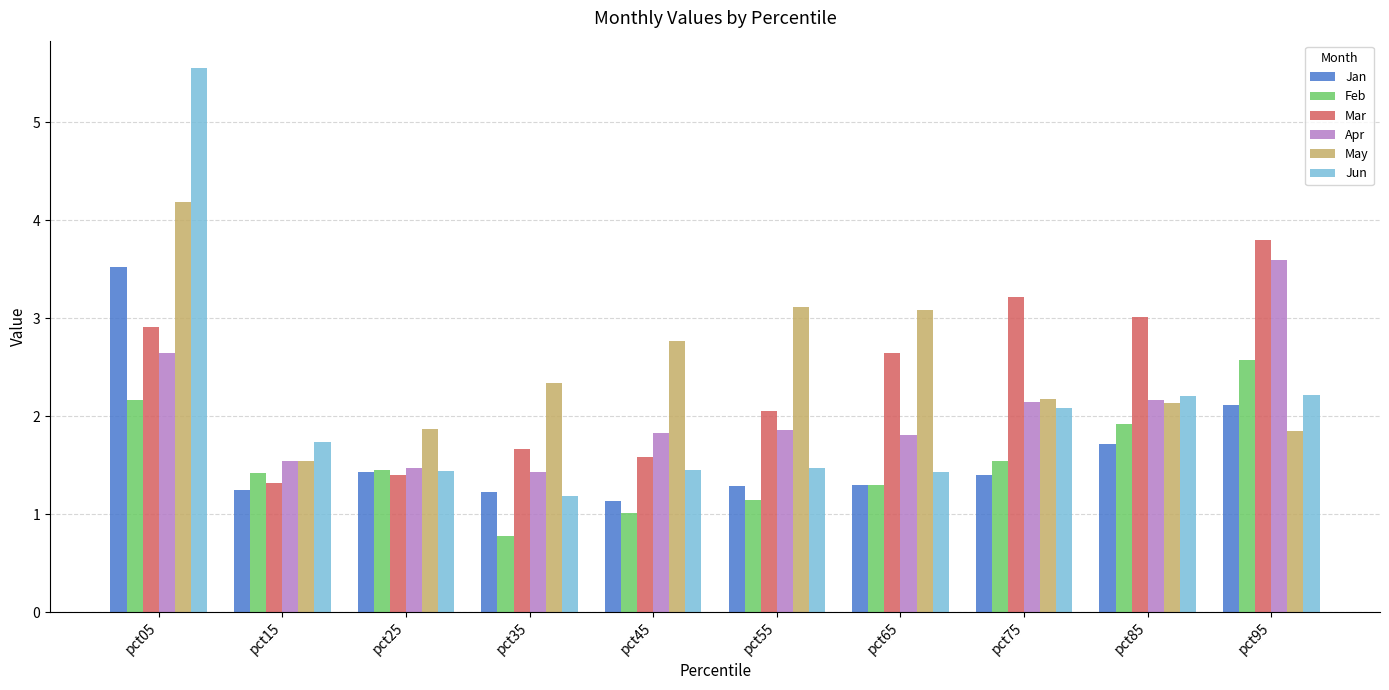

What are all the series names shown in the legend?

Jan, Feb, Mar, Apr, May, Jun